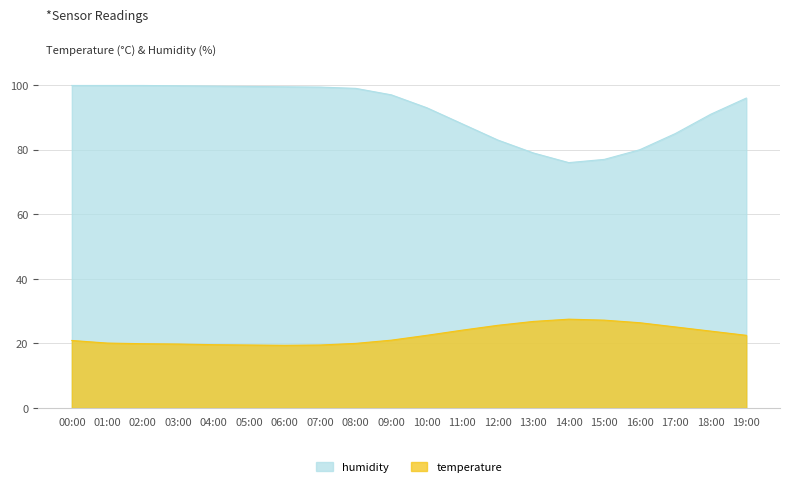

How many values in the humidity series are below 97?

10